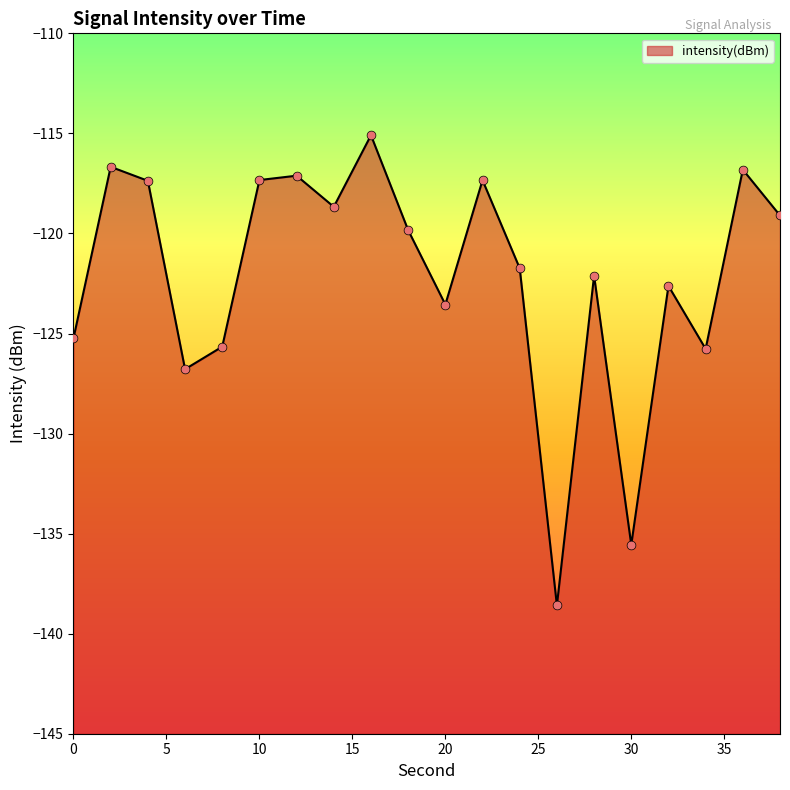

Between 24 and 8, which is larger?

24